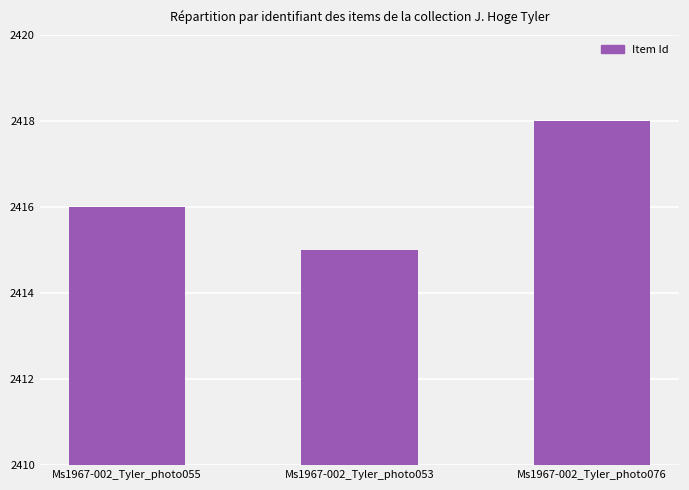

List the labels in order of value, largest first.

Ms1967-002_Tyler_photo076, Ms1967-002_Tyler_photo055, Ms1967-002_Tyler_photo053